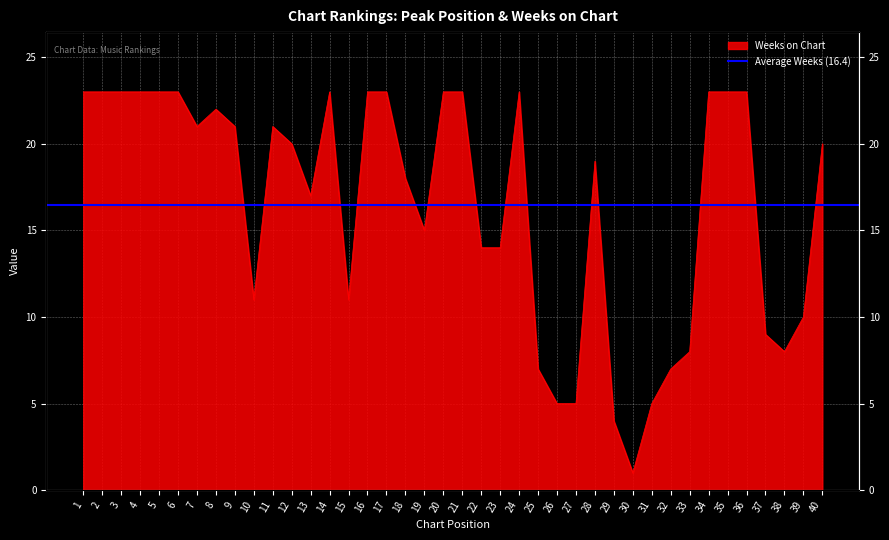

List the labels in order of value, largest first.

1, 2, 3, 4, 5, 6, 14, 16, 17, 20, 21, 24, 34, 35, 36, 8, 7, 9, 11, 12, 40, 28, 18, 13, 19, 22, 23, 10, 15, 39, 37, 33, 38, 25, 32, 26, 27, 31, 29, 30